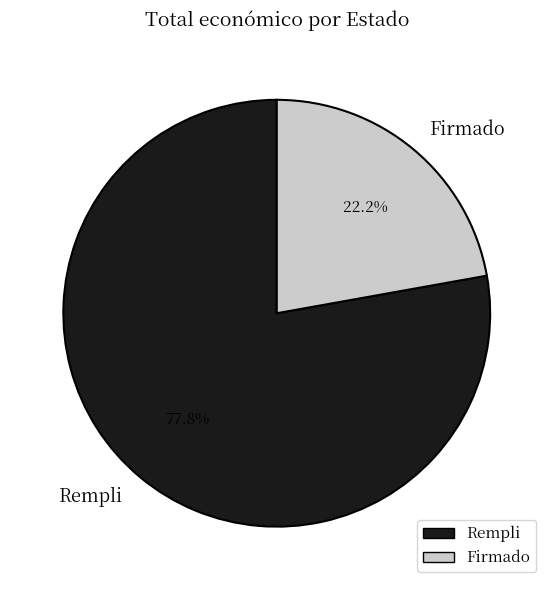

Does any single category account for the majority?

Yes